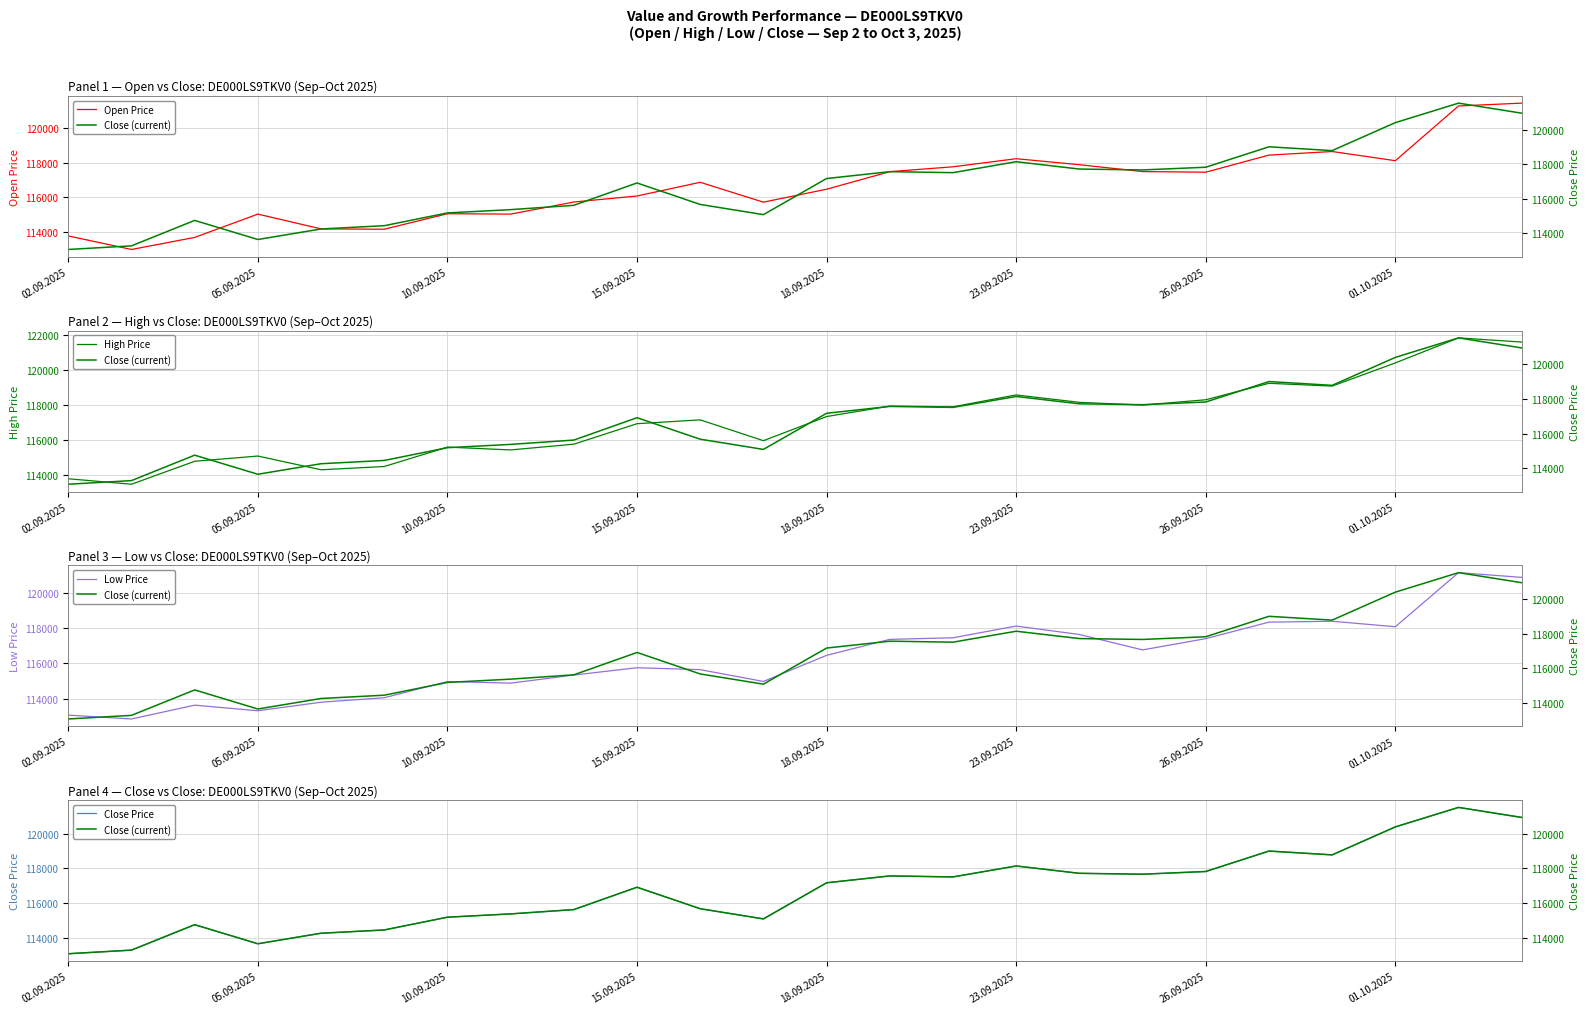

Is it true that Open Price equals 118238 at 23.09.2025?

True